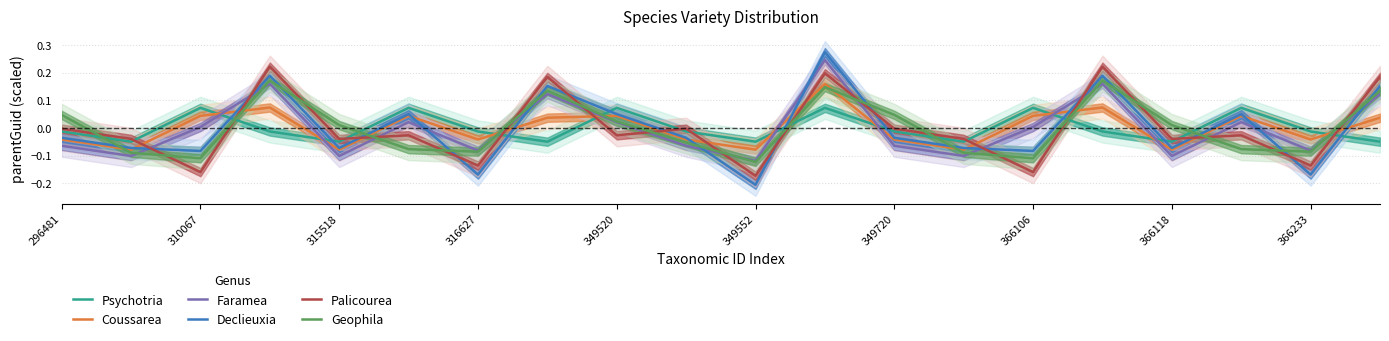

Which series ends up on top after the final intersection of Declieuxia and Faramea?

Declieuxia